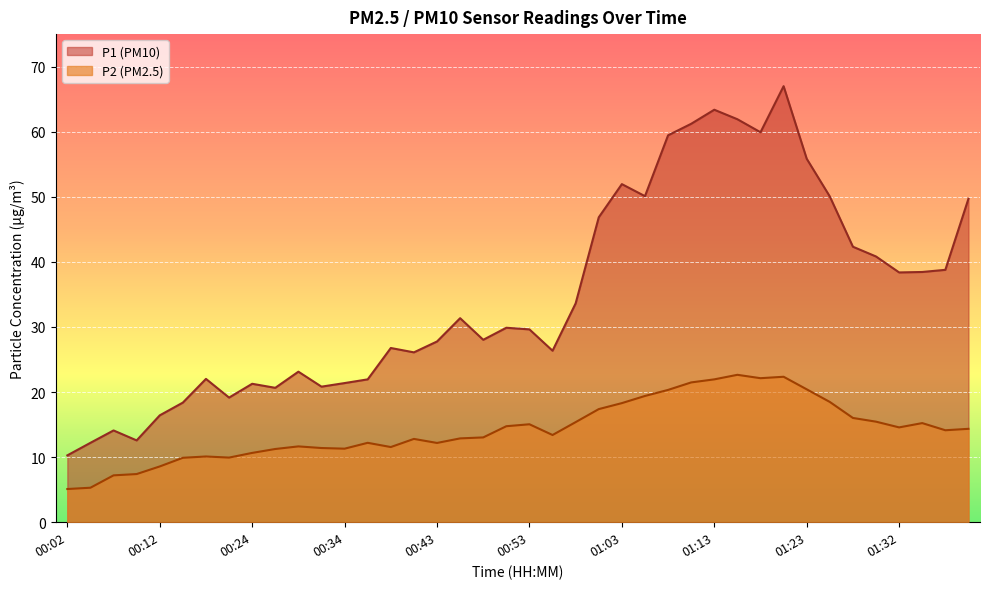

Rank the series by their average value, from highest to lowest.

P1 (PM10), P2 (PM2.5)